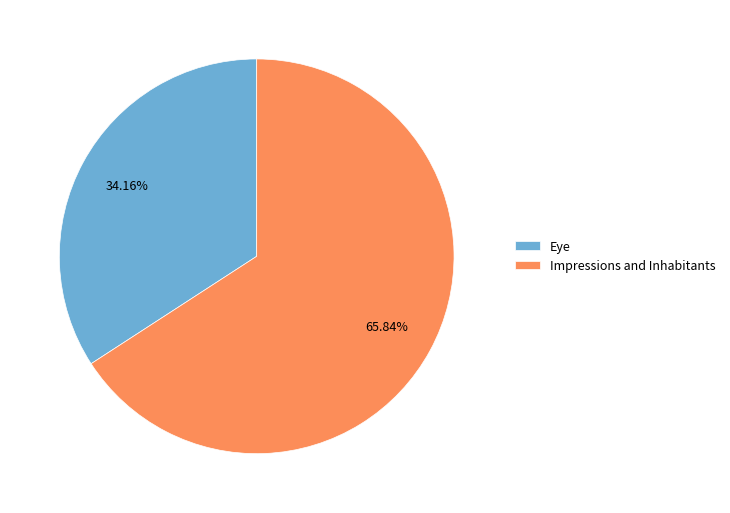

What is the smallest slice in the pie chart?

Eye